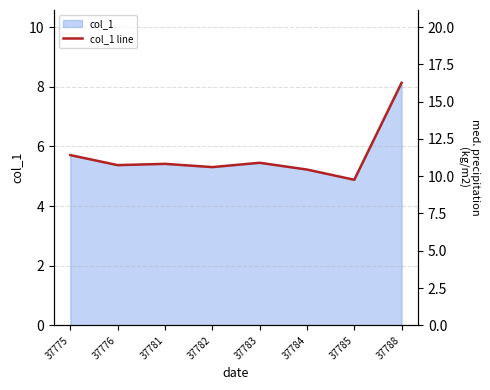

True or false: there are more than 2 points higher than both neighbors.

False